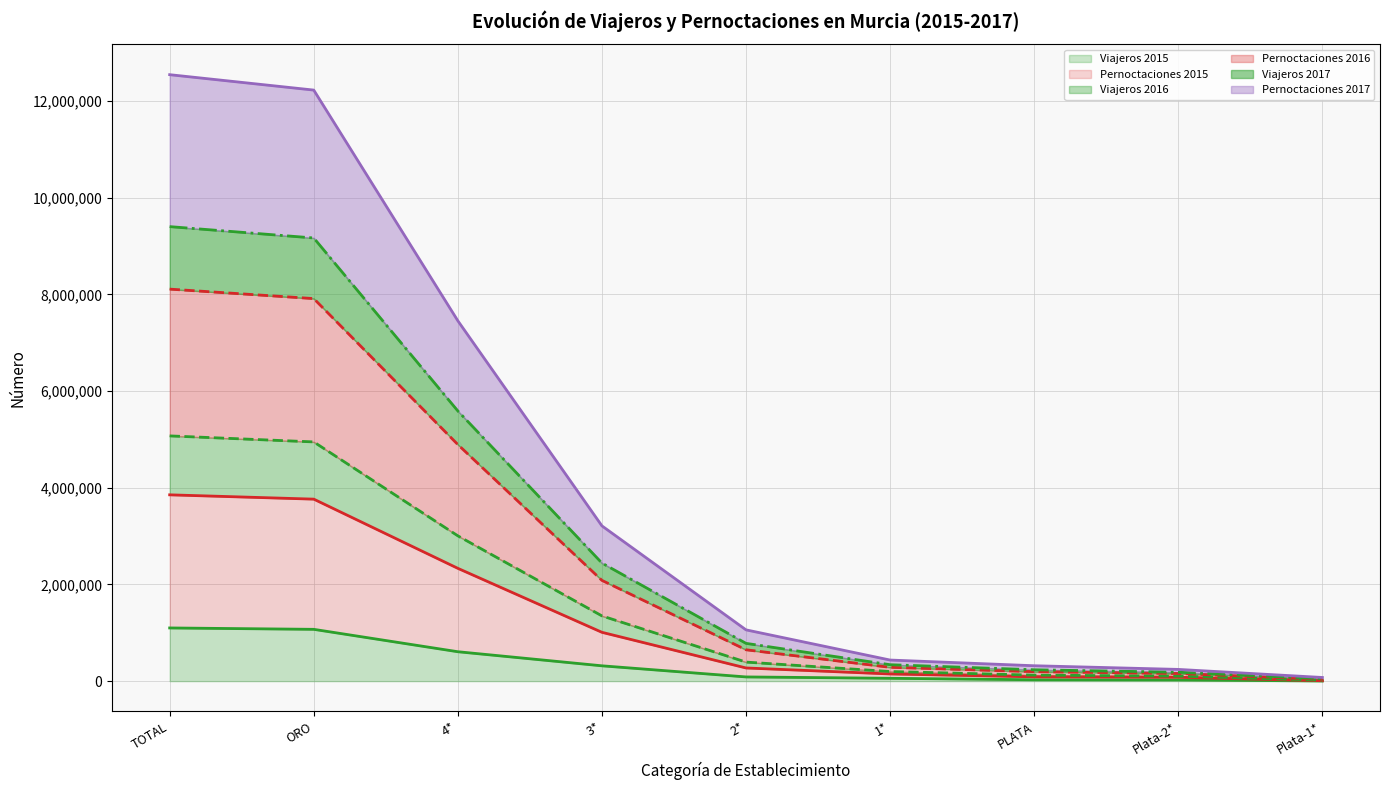

Reading left to right, list all the values displayed in this chart.

Viajeros 2015: TOTAL=1100370	ORO=1071791	4*=608493	3*=317144	2*=87101	1*=59053	PLATA=28579	Plata-2*=25142	Plata-1*=3436
Pernoctaciones 2015: TOTAL=3854357	ORO=3765215	4*=2333699	3*=1010225	2*=272581	1*=148711	PLATA=89141	Plata-2*=80316	Plata-1*=8824
Viajeros 2016: TOTAL=5073638	ORO=4949107	4*=3006075	3*=1349831	2*=394158	1*=199044	PLATA=124530	Plata-2*=104304	Plata-1*=20225
Pernoctaciones 2016: TOTAL=8109938	ORO=7913955	4*=4894627	3*=2084410	2*=648852	1*=286066	PLATA=195983	Plata-2*=157617	Plata-1*=38365
Viajeros 2017: TOTAL=9402976	ORO=9167950	4*=5589462	3*=2443071	2*=781634	1*=339949	PLATA=235026	Plata-2*=184468	Plata-1*=50558
Pernoctaciones 2017: TOTAL=12546231	ORO=12227557	4*=7454923	3*=3212006	2*=1060876	1*=436571	PLATA=318674	Plata-2*=242783	Plata-1*=75891